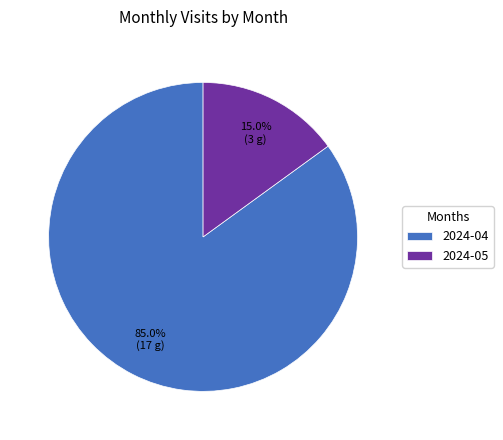

Approximately how many times larger is the value at 2024-04 compared to 2024-05?

5.7